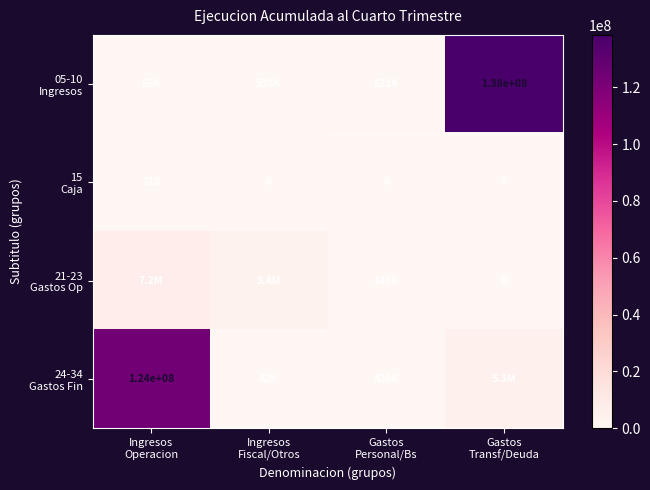

What is the average value of the 24-34 Gastos Fin series?

32441186